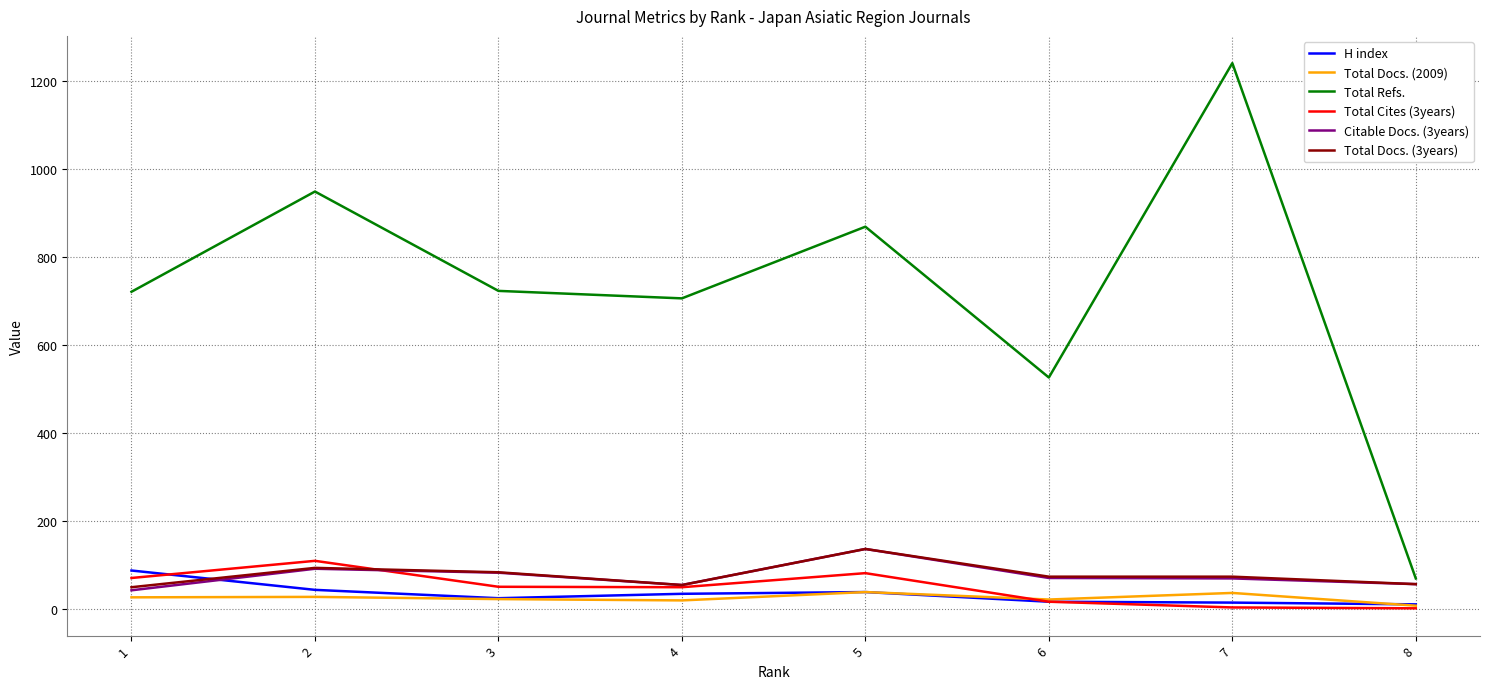

The value of Total Cites (3years) at 2 is 67. True or false?

False